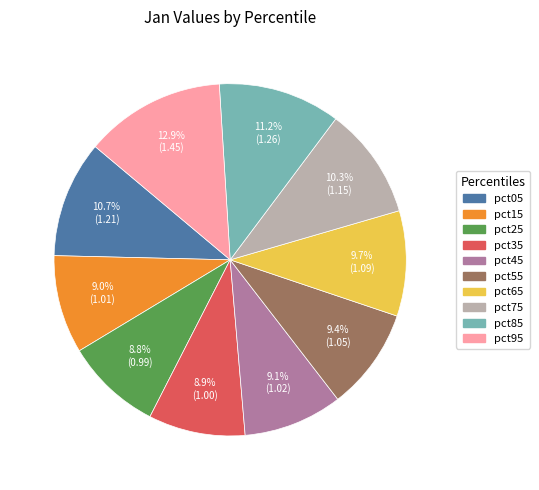

What is the ratio of the value at pct25 to the value at pct95?

0.7